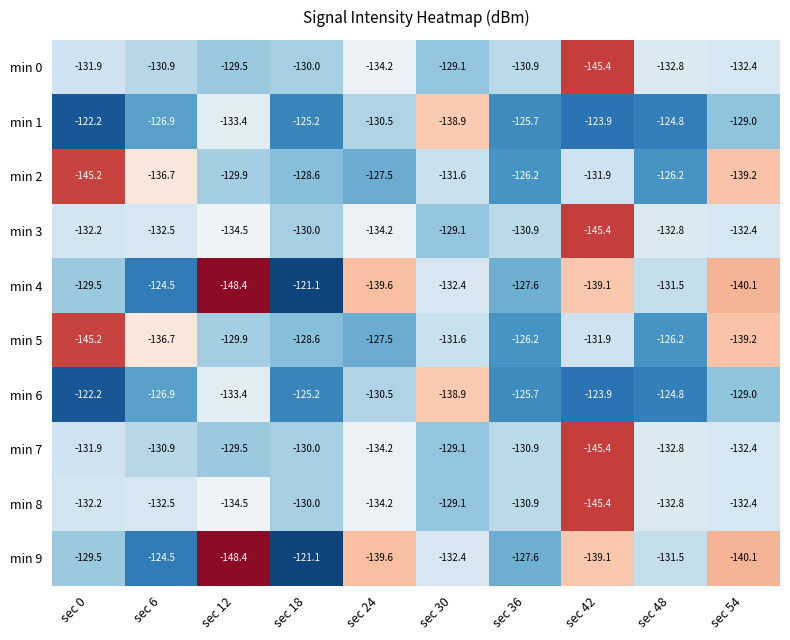

Which category has the highest value in the min 3 series?

sec 30